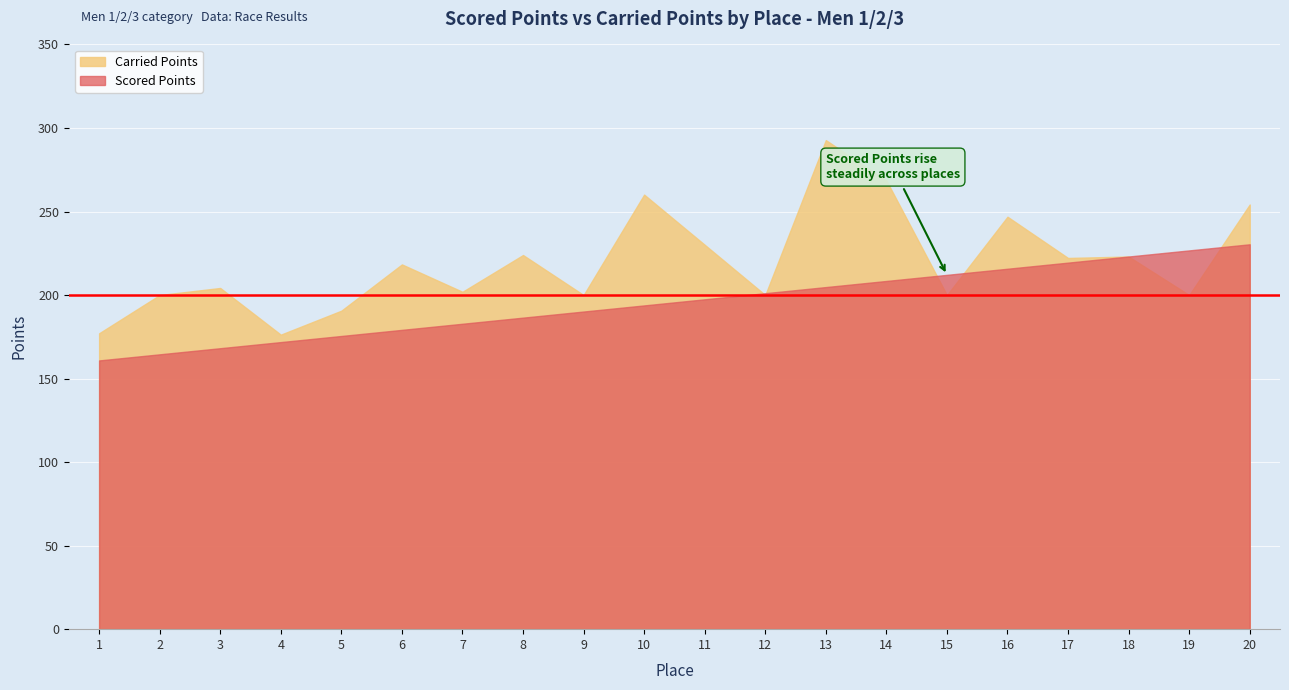

Which category has the highest value across all series?

13